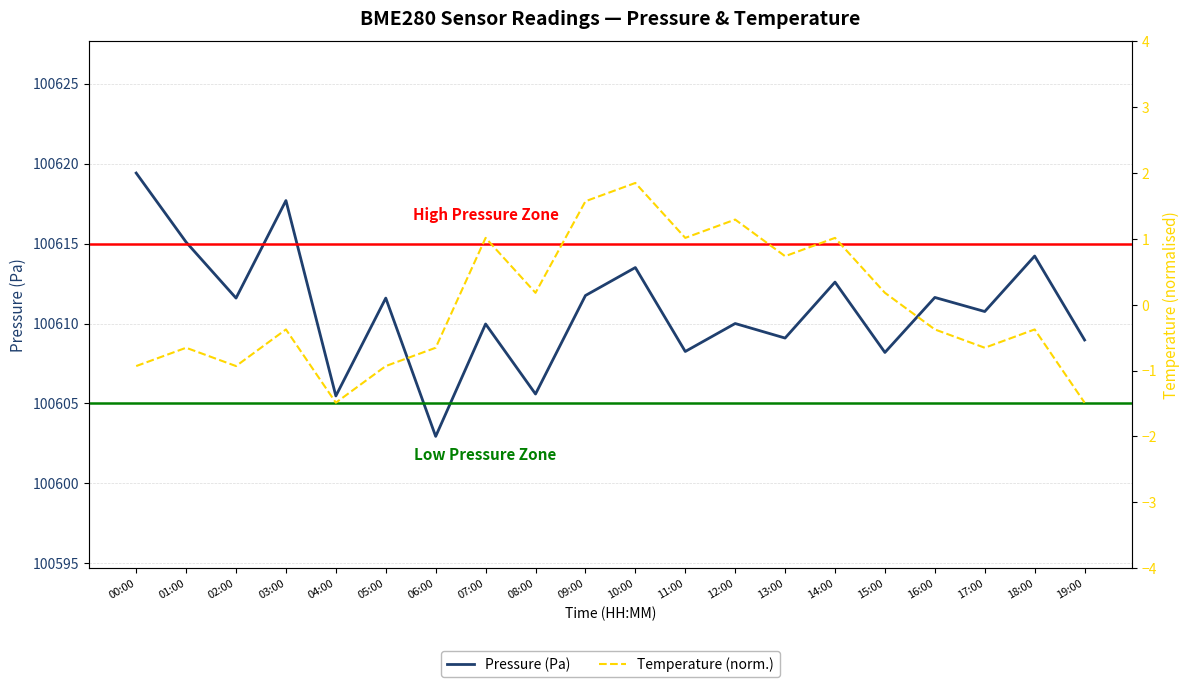

Reading left to right, extract all data points from this chart.

Pressure (Pa): 00:00=100619.4	01:00=100615.1	02:00=100611.6	03:00=100617.7	04:00=100605.5	05:00=100611.6	06:00=100602.9	07:00=100610.0	08:00=100605.6	09:00=100611.8	10:00=100613.5	11:00=100608.2	12:00=100610.0	13:00=100609.1	14:00=100612.6	15:00=100608.2	16:00=100611.6	17:00=100610.8	18:00=100614.2	19:00=100609.0
Temperature (norm.): 00:00=-0.9	01:00=-0.7	02:00=-0.9	03:00=-0.4	04:00=-1.5	05:00=-0.9	06:00=-0.7	07:00=1.0	08:00=0.2	09:00=1.6	10:00=1.8	11:00=1.0	12:00=1.3	13:00=0.7	14:00=1.0	15:00=0.2	16:00=-0.4	17:00=-0.7	18:00=-0.4	19:00=-1.5